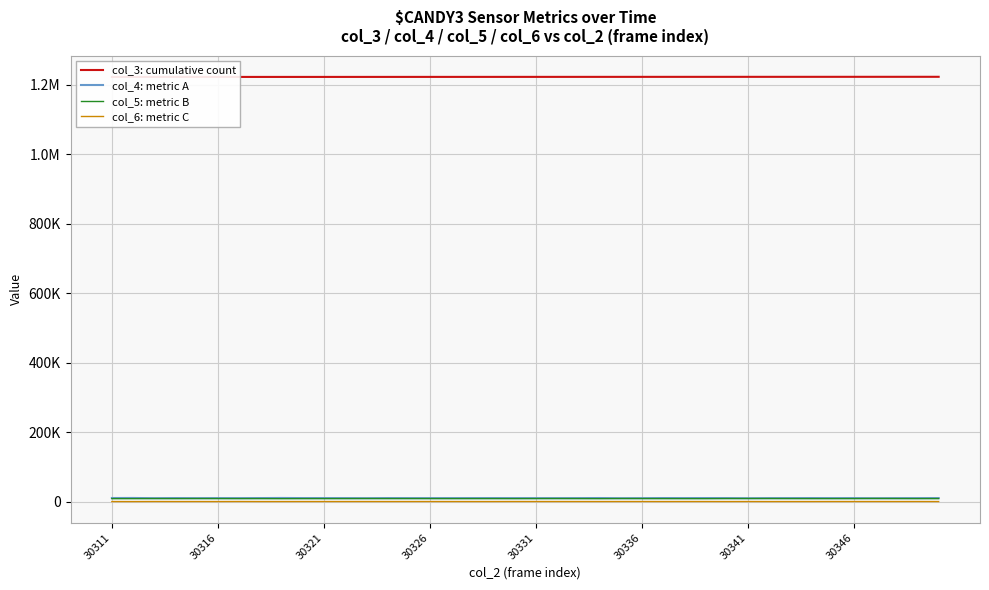

True or false: col_4: metric A and col_3: cumulative count intersect in this chart.

False